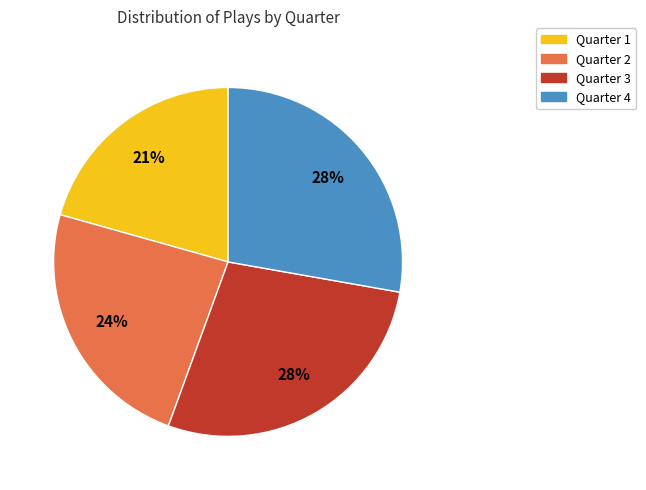

Between Quarter 3 and Quarter 2, which is larger?

Quarter 3